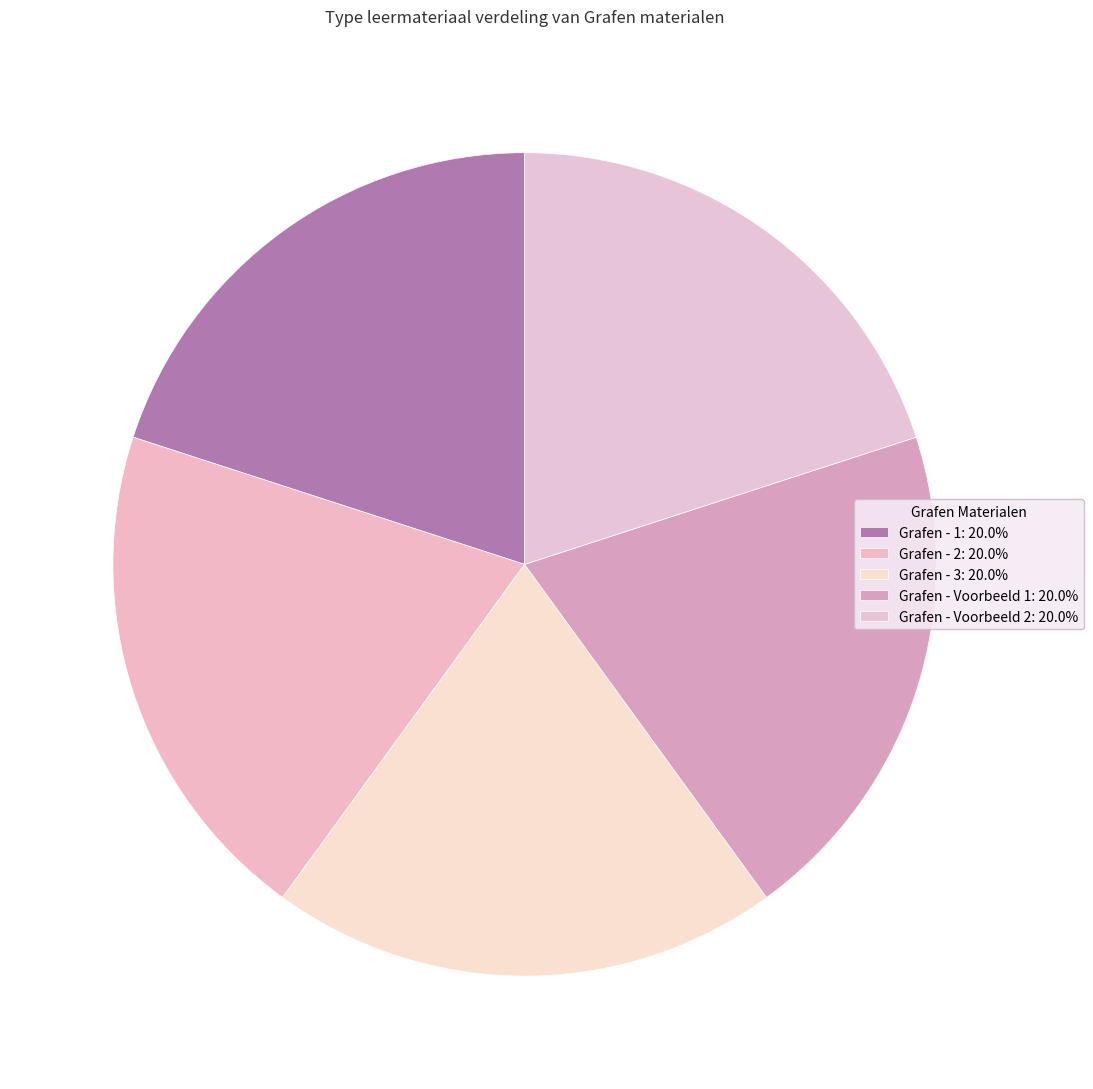

Does Grafen - 2 represent more than half of the total?

No